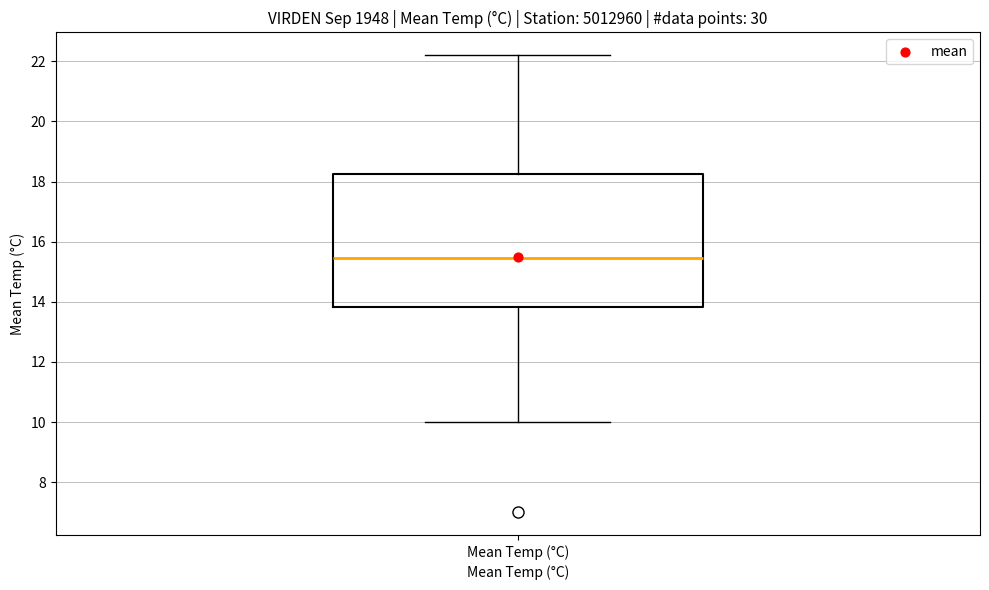

Read this box plot against the y-axis: the position of the median line, the range covered by the box, and the ends of both whiskers. The values are not printed on the chart, so give them approximately, as read against the axis.

median 15.4, box 13.8 to 18.2, whiskers 10.0 to 22.2